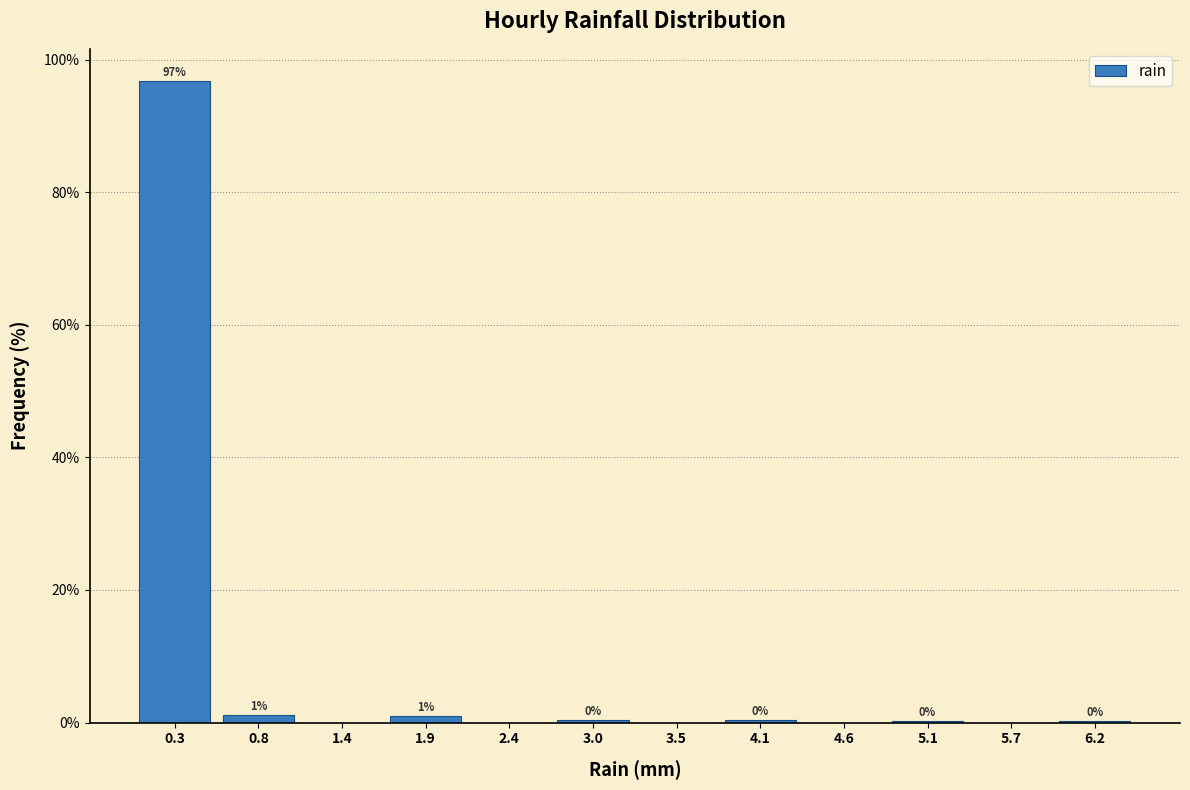

Over which range of the x-axis is the bar tallest?

0.0 to 0.5